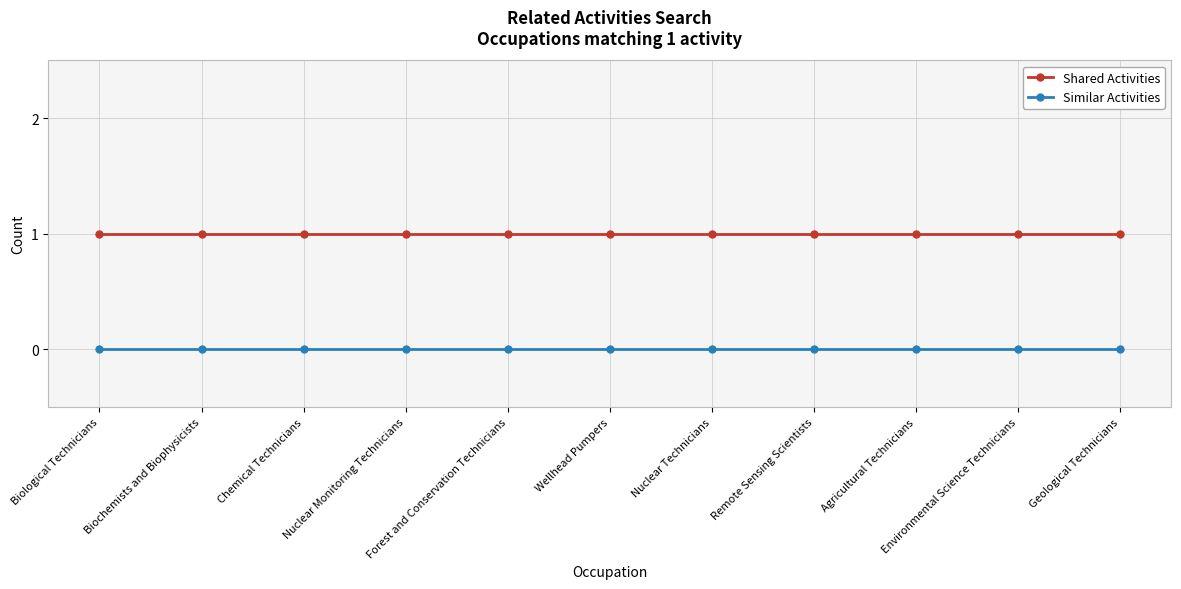

What is the average value of the Shared Activities series?

1